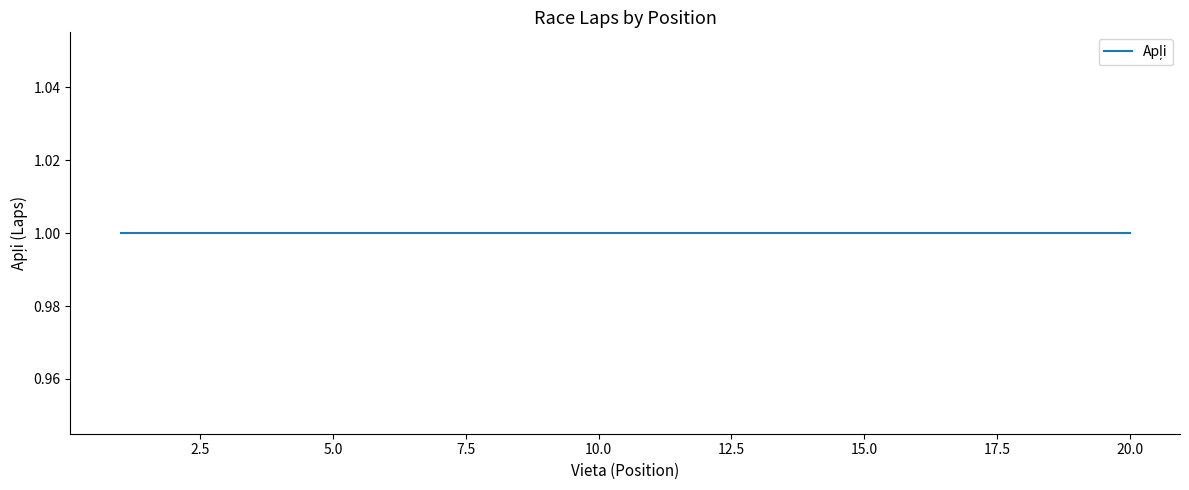

List the labels in order of Apļi value, largest first.

1, 2, 3, 4, 5, 6, 7, 8, 9, 10, 11, 12, 13, 14, 15, 16, 17, 18, 19, 20